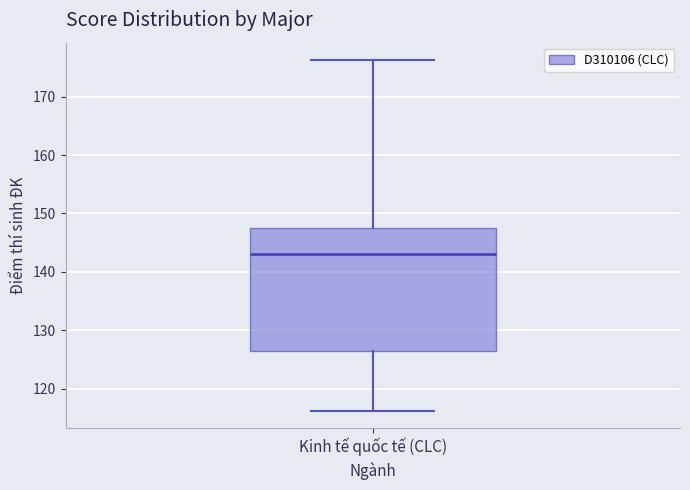

Where is the upper edge of the box for Kinh tế quốc tế (CLC) on the y-axis? The values are not printed on the chart, so give them approximately, as read against the axis.

148